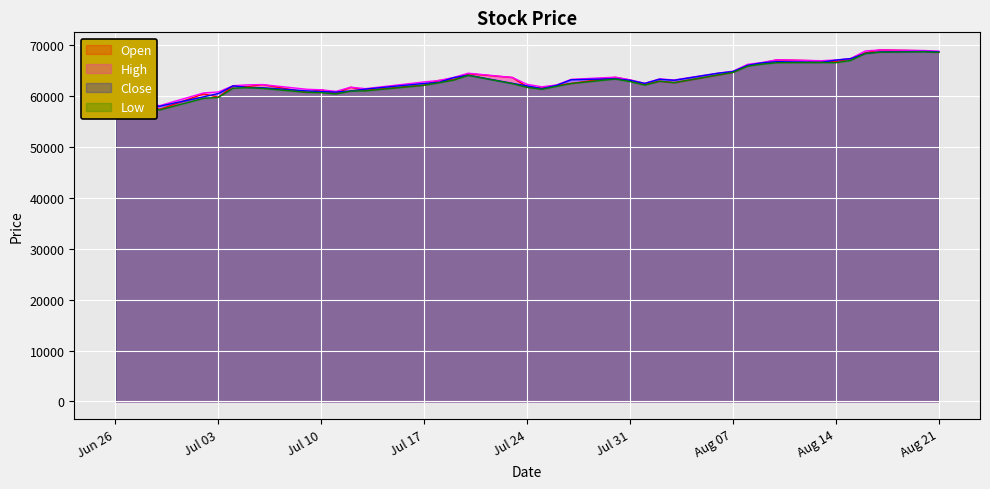

At how many categories does at least one series exceed 61127?

33